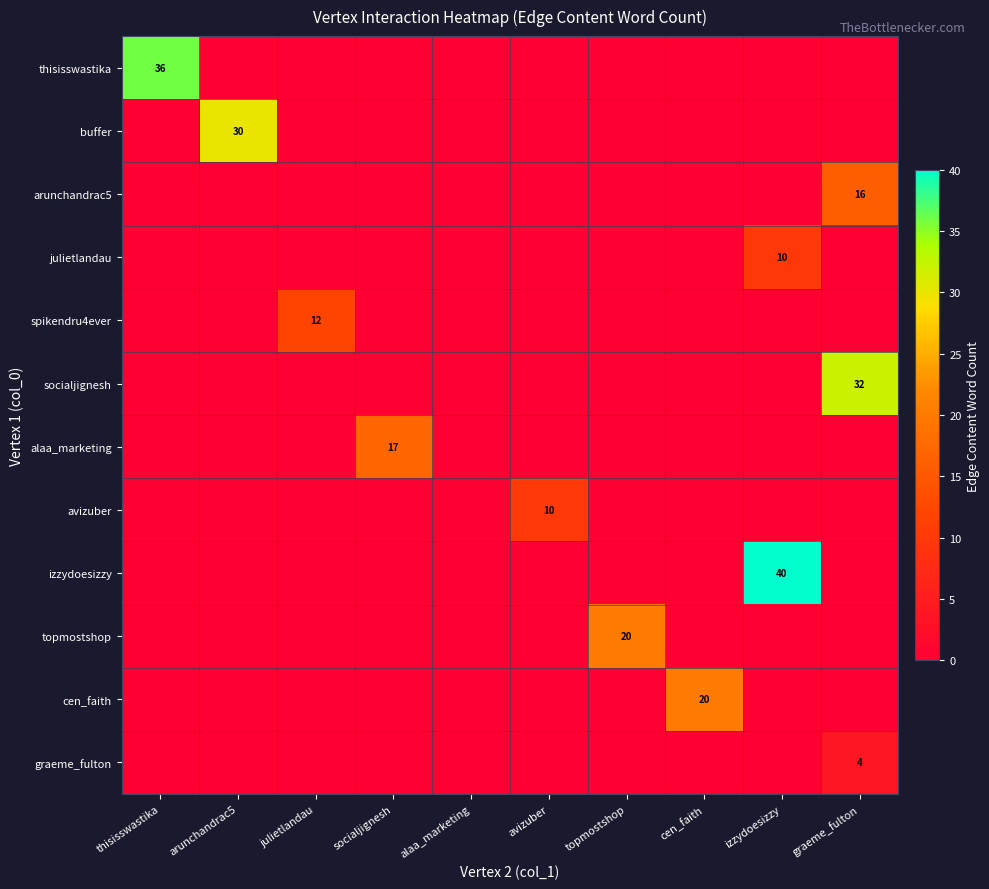

At how many categories does at least one series exceed 33?

2